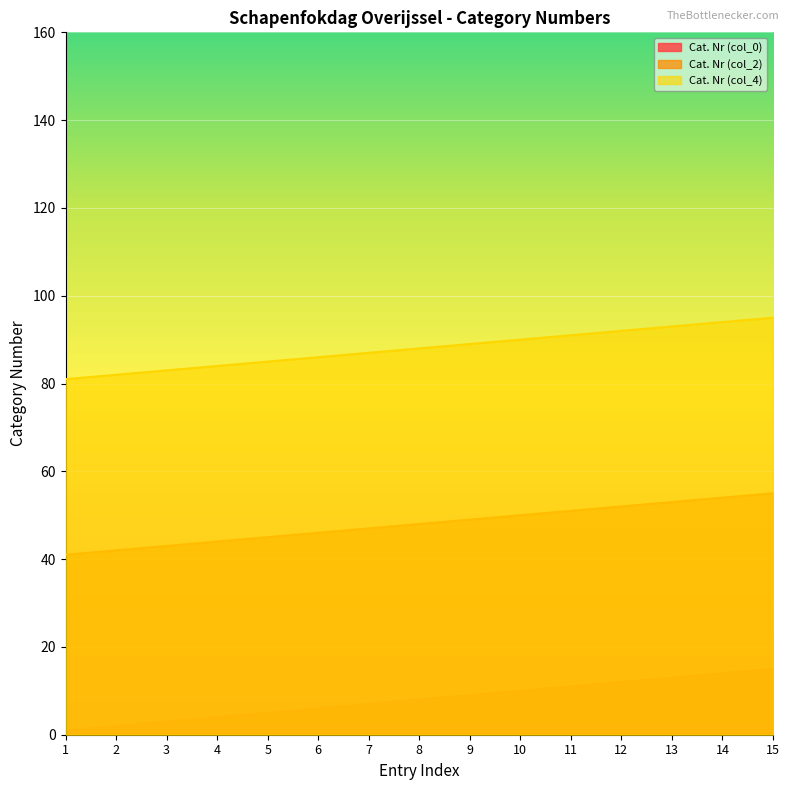

The Cat. Nr (col_0) series shows 9 at 14. True or false?

False